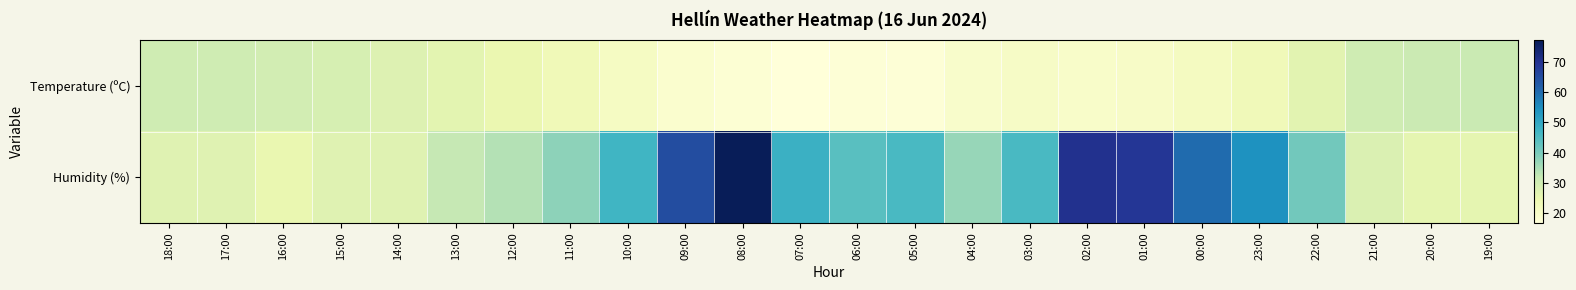

Reading left to right, what are all the values shown in this chart?

Temperature (ºC): 18:00=30.4	17:00=30.4	16:00=29.7	15:00=29.0	14:00=27.6	13:00=26.4	12:00=24.8	11:00=23.1	10:00=20.9	09:00=19.0	08:00=18.0	07:00=16.9	06:00=17.6	05:00=17.5	04:00=19.7	03:00=20.6	02:00=19.8	01:00=20.2	00:00=21.5	23:00=22.9	22:00=26.7	21:00=30.4	20:00=31.0	19:00=31.3
Humidity (%): 18:00=27.0	17:00=27.0	16:00=25.0	15:00=27.0	14:00=27.0	13:00=32.0	12:00=34.0	11:00=38.0	10:00=47.0	09:00=65.0	08:00=77.0	07:00=48.0	06:00=44.0	05:00=46.0	04:00=37.0	03:00=46.0	02:00=70.0	01:00=69.0	00:00=60.0	23:00=54.0	22:00=41.0	21:00=28.0	20:00=26.0	19:00=26.0